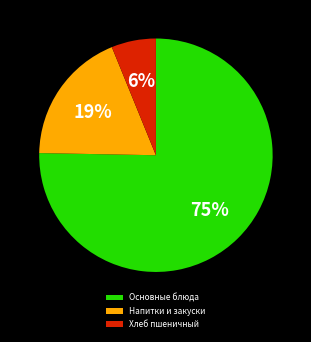

To the nearest percent, what is the average slice percentage?

33%